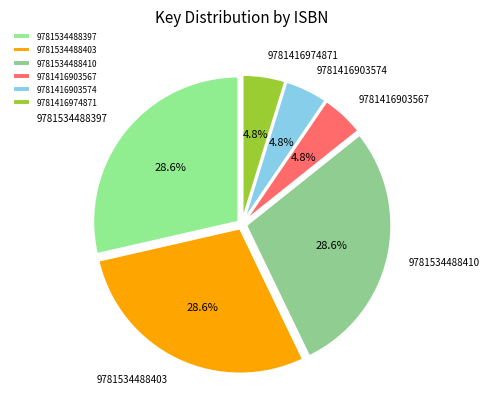

Count the number of slices in the pie.

6